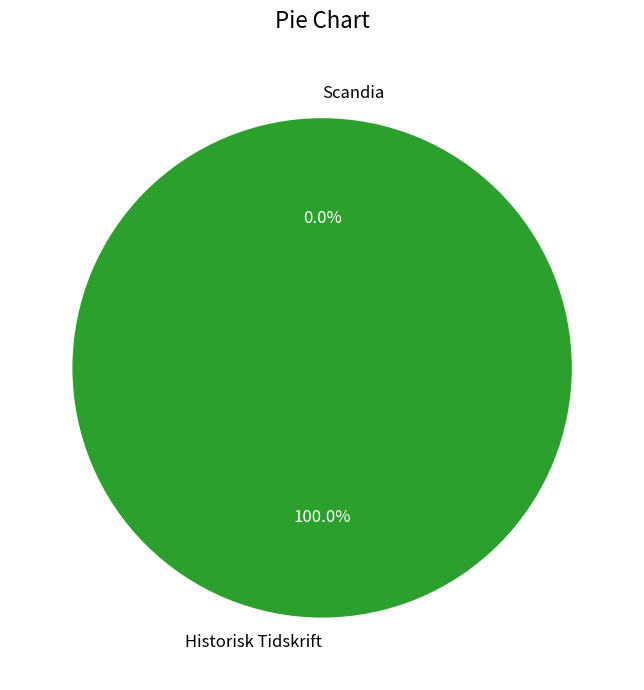

Which slice is the smallest?

Scandia